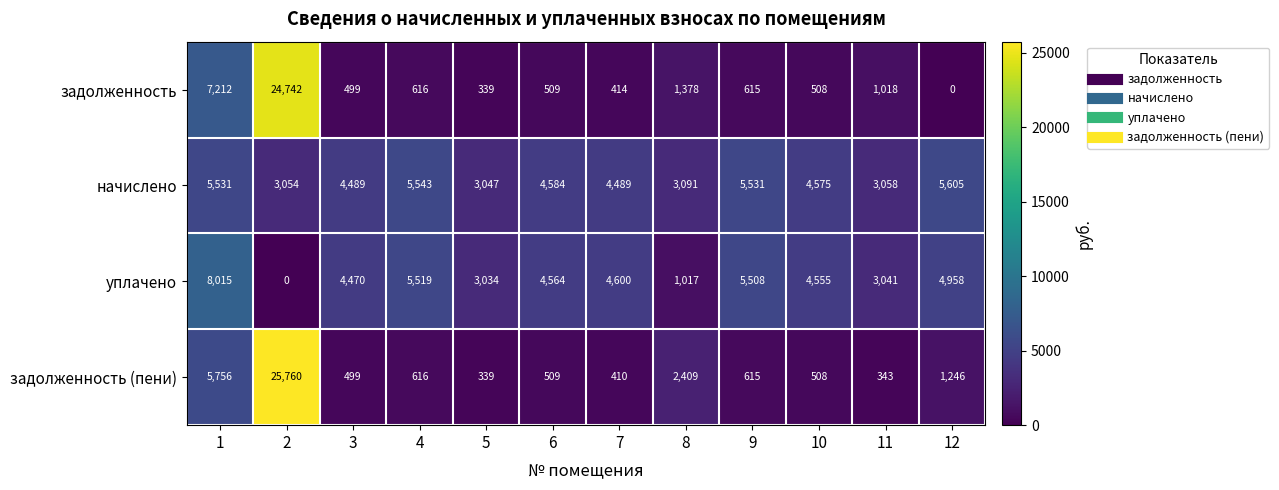

What is the total value across all series at 11?

7460